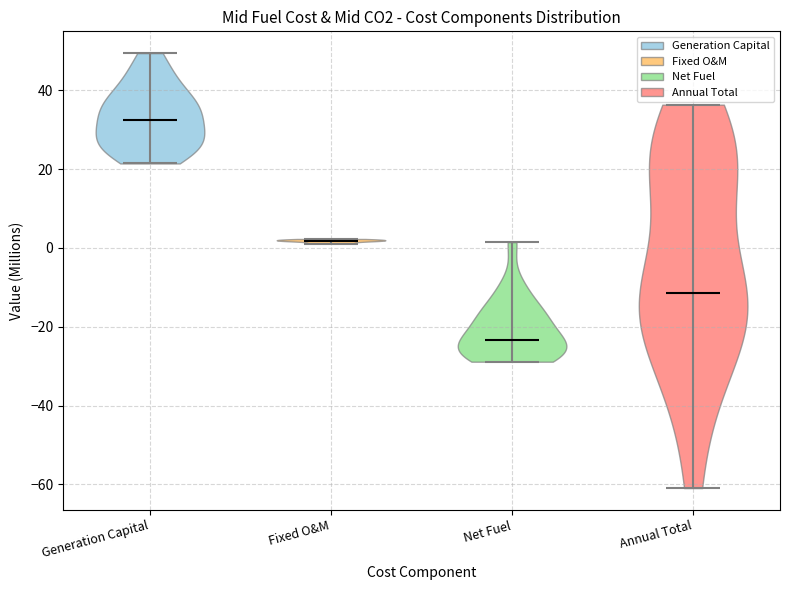

Where does the median line of the violin for Net Fuel sit on the y-axis? The values are not printed on the chart, so give them approximately, as read against the axis.

-24